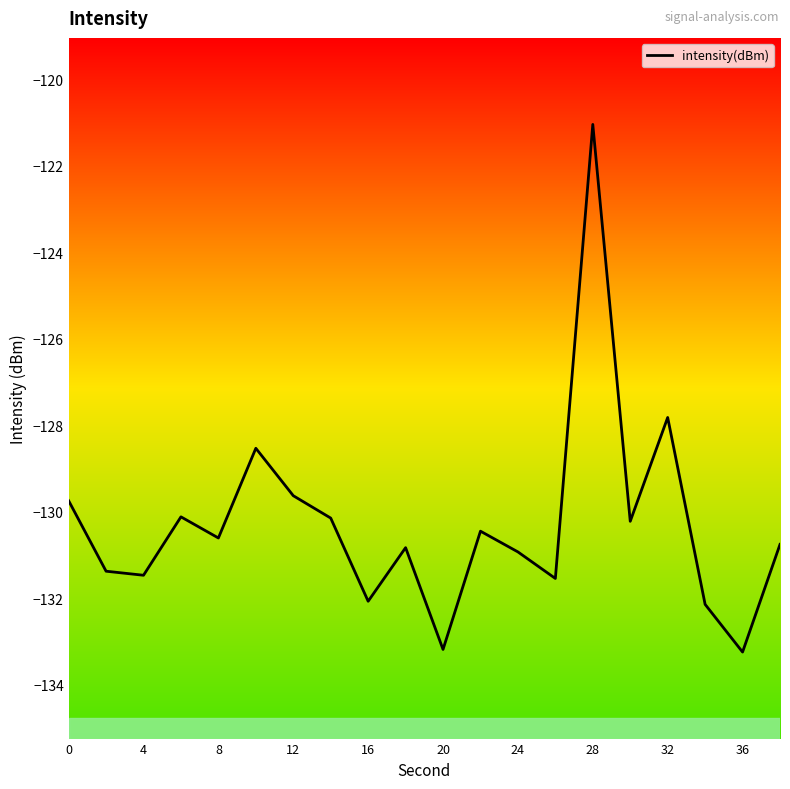

What is the average value?

-130.3